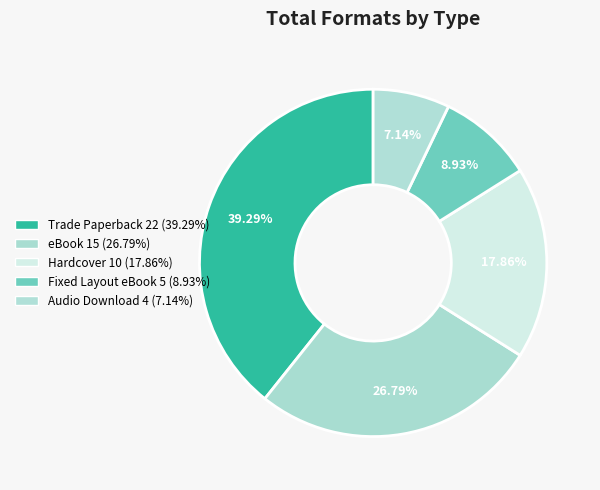

What is the change in value from Hardcover to Audio Download?

-6